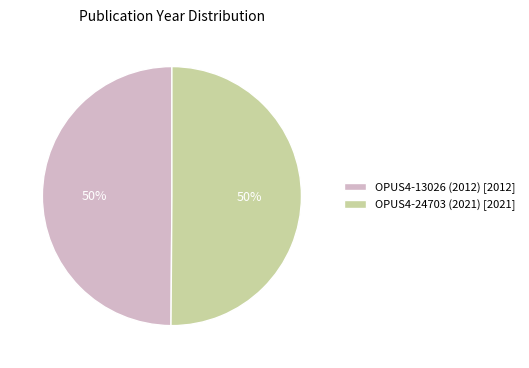

True or false: OPUS4-13026 (2012) accounts for 50% of the total.

True